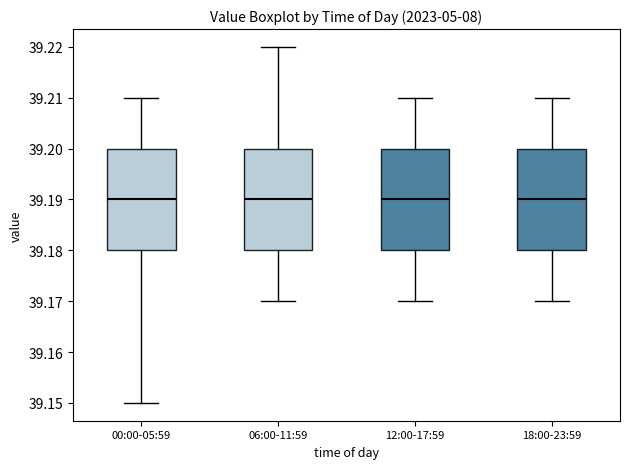

Reading left to right, transcribe this box plot: for each box, give where its median line is, the range the box spans, and where its two whiskers end, as read against the y-axis. The values are not printed on the chart, so give them approximately, as read against the axis.

00:00-05:59: median 39.19, box 39.18 to 39.20, whiskers 39.15 to 39.21
06:00-11:59: median 39.19, box 39.18 to 39.20, whiskers 39.17 to 39.22
12:00-17:59: median 39.19, box 39.18 to 39.20, whiskers 39.17 to 39.21
18:00-23:59: median 39.19, box 39.18 to 39.20, whiskers 39.17 to 39.21